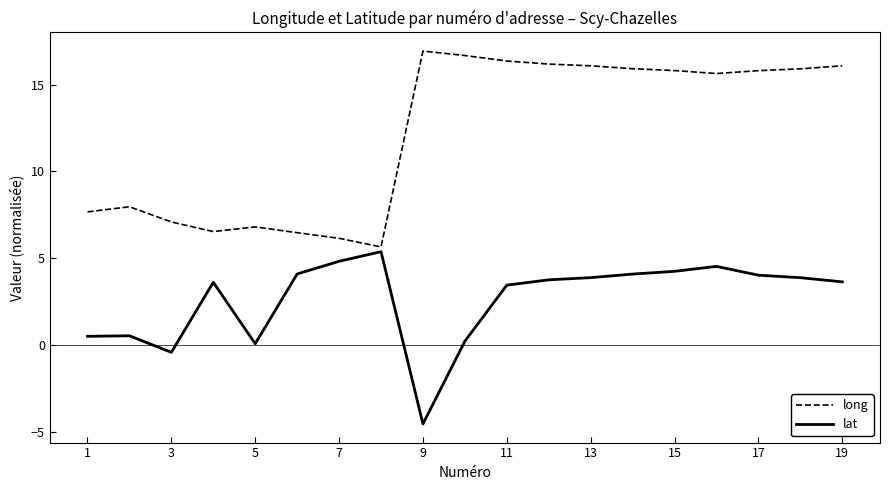

List the series in order of their overall mean, highest first.

long, lat